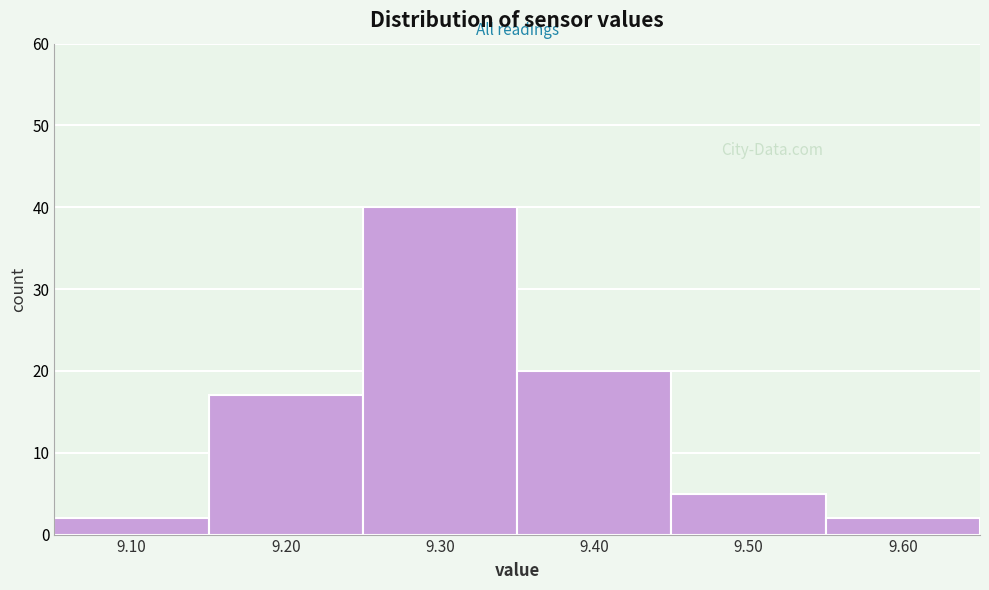

Reading left to right, list every bar in this chart as the range it spans on the x-axis followed by its height. The values are not printed on the chart, so give them approximately, as read against the axis.

9.05 to 9.15: 2
9.15 to 9.25: 17
9.25 to 9.35: 40
9.35 to 9.45: 20
9.45 to 9.55: 5
9.55 to 9.65: 2